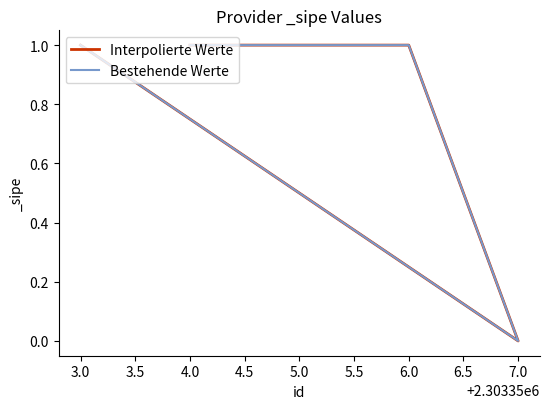

At 5.0, list the series in order from smallest to largest.

Interpolierte Werte, Bestehende Werte